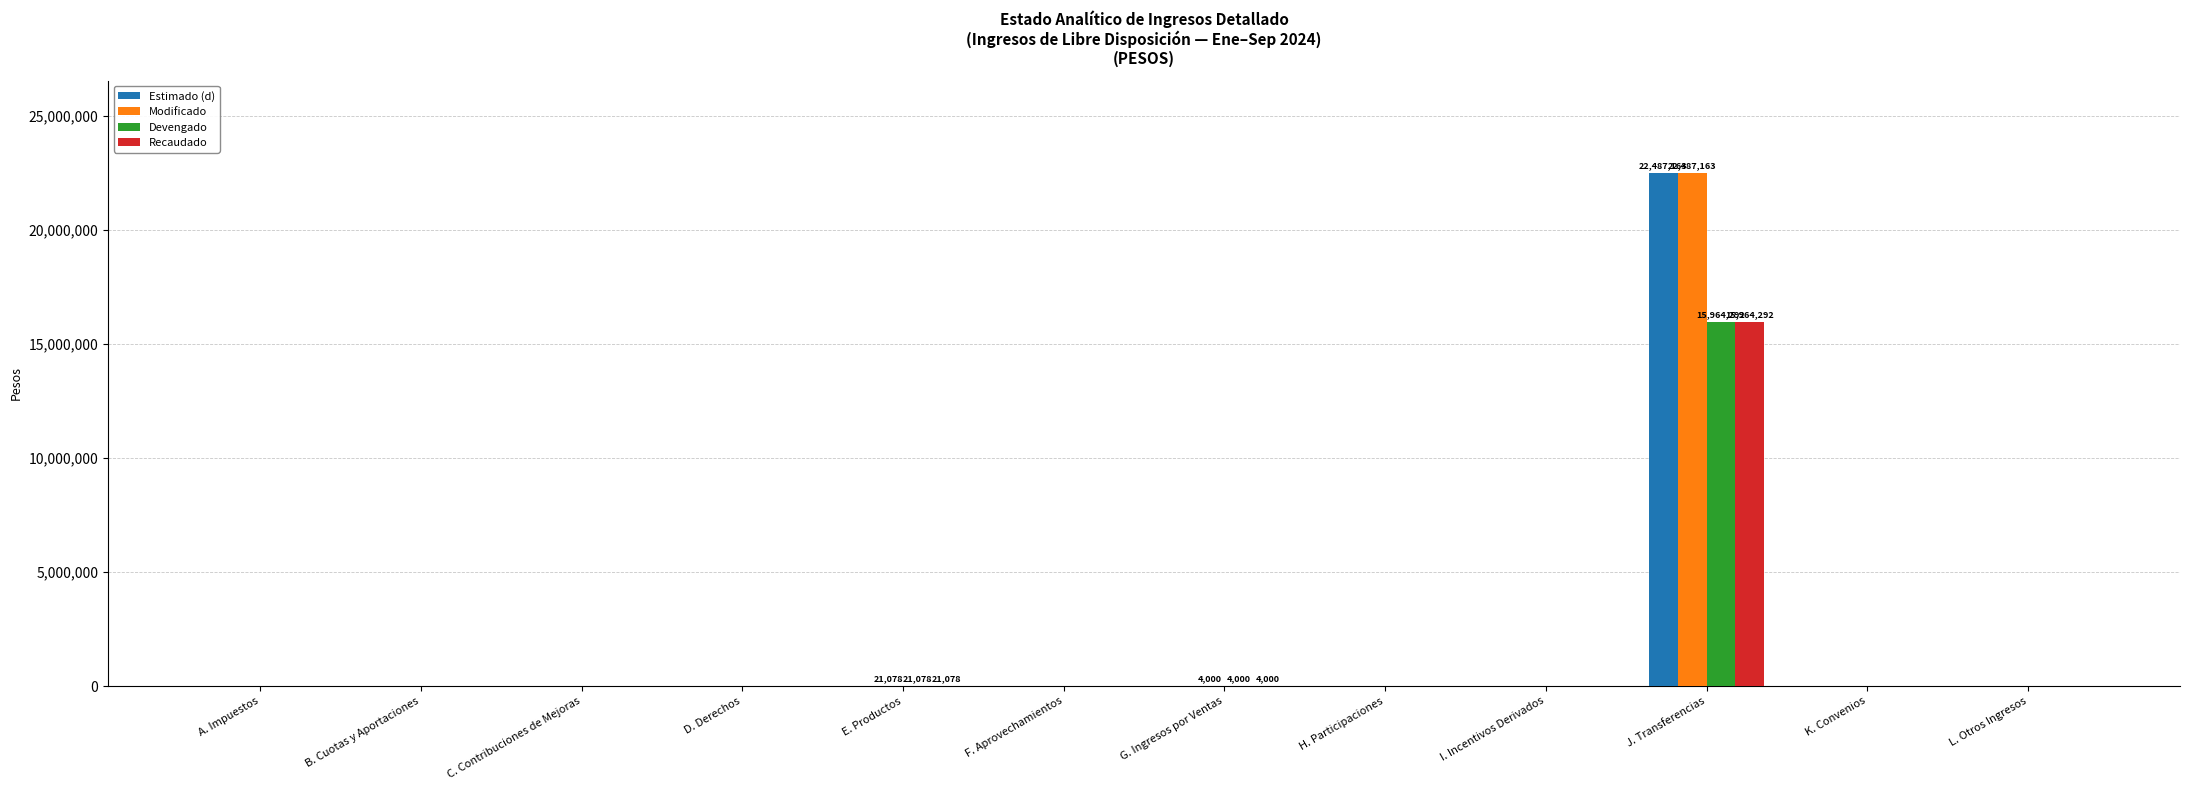

What is the greatest value displayed?

22487163